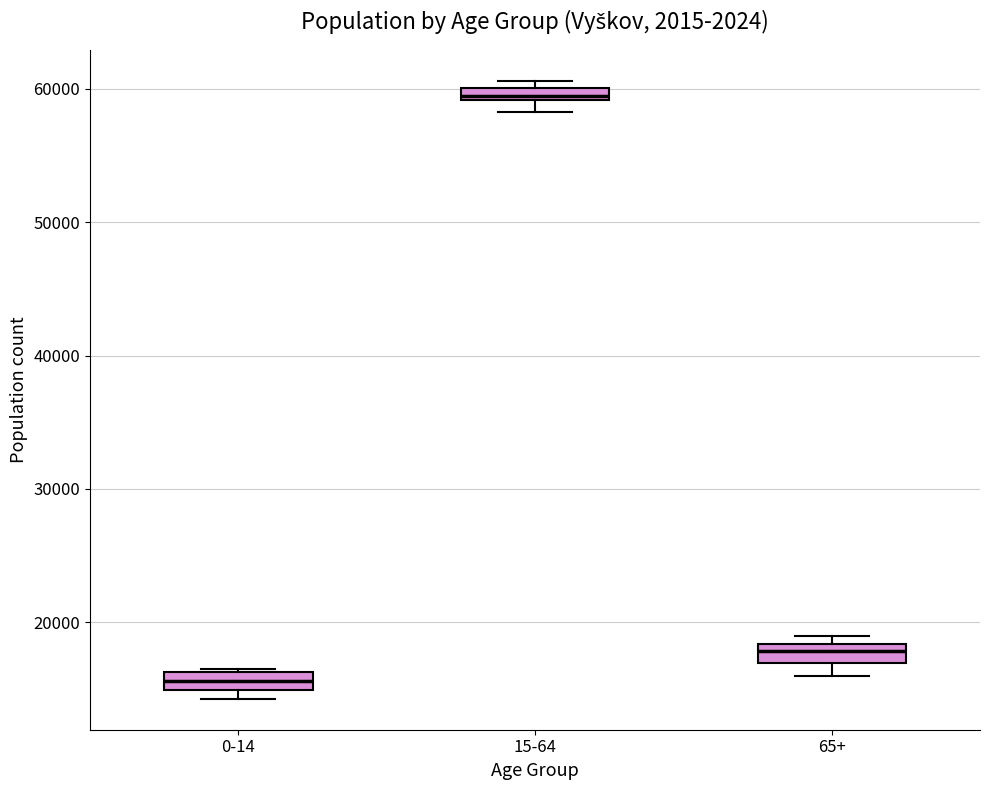

Where is the lower edge of the box for 0-14 on the y-axis? The values are not printed on the chart, so give them approximately, as read against the axis.

15000